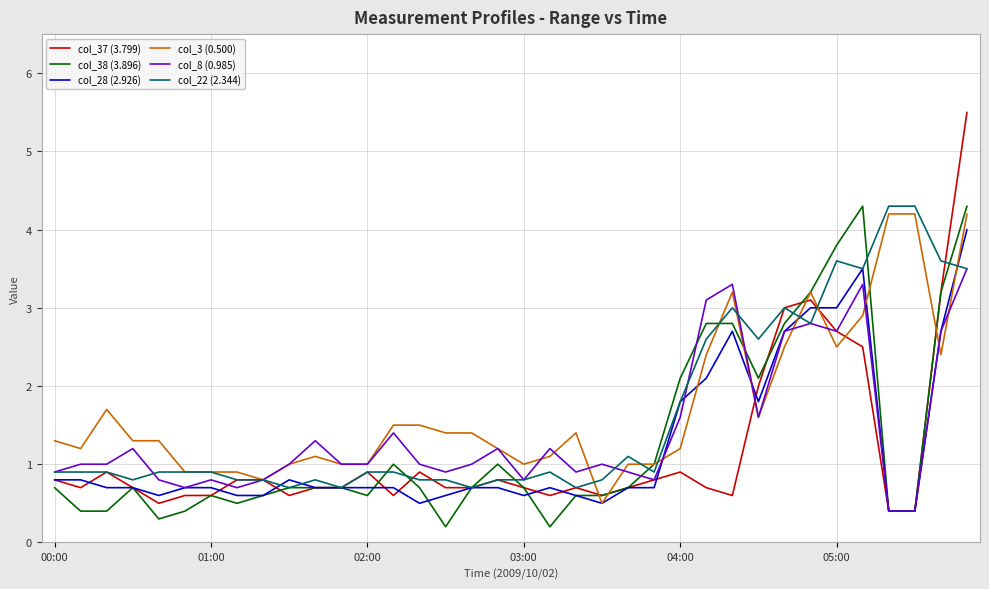

Which series has the widest spread of values?

col_37 (3.799)